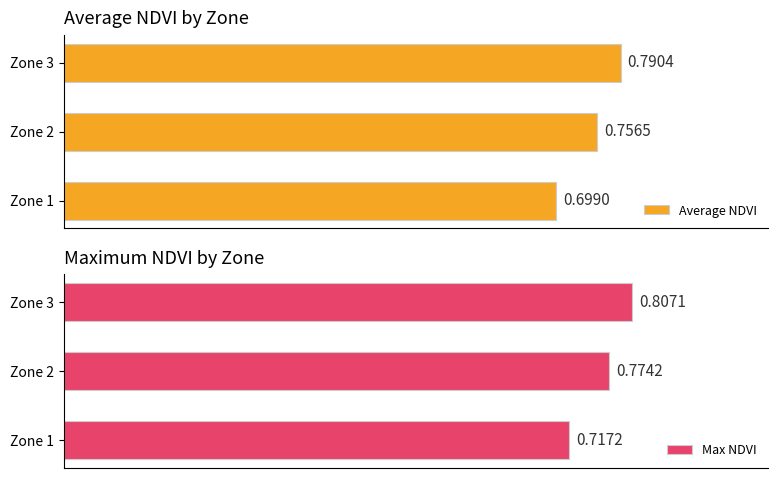

What is the highest value of the Average NDVI series?

0.8